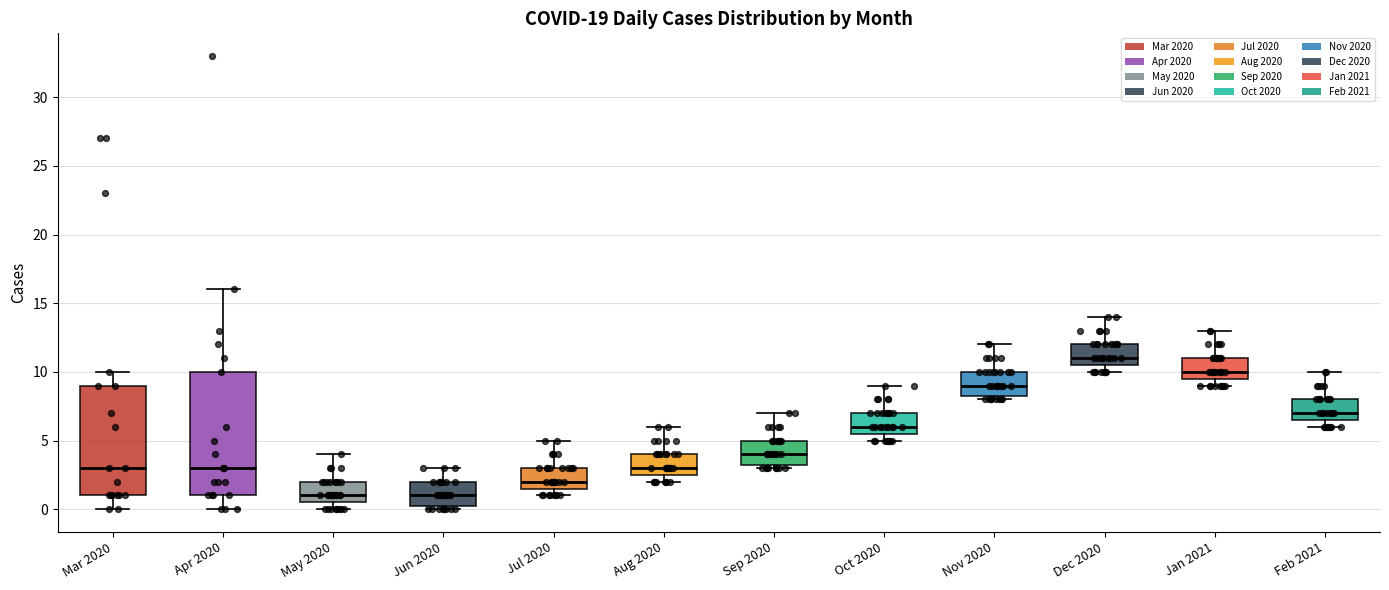

Reading left to right, transcribe this box plot: for each box, give where its median line is, the range the box spans, and where its two whiskers end, as read against the y-axis. The values are not printed on the chart, so give them approximately, as read against the axis.

Mar 2020: median 3.0, box 1.0 to 9.0, whiskers 0.0 to 10.0
Apr 2020: median 3.0, box 1.0 to 10.0, whiskers 0.0 to 16.0
May 2020: median 1.0, box 0.5 to 2.0, whiskers 0.0 to 4.0
Jun 2020: median 1.0, box 0.5 to 2.0, whiskers 0.0 to 3.0
Jul 2020: median 2.0, box 1.5 to 3.0, whiskers 1.0 to 5.0
Aug 2020: median 3.0, box 2.5 to 4.0, whiskers 2.0 to 6.0
Sep 2020: median 4.0, box 3.5 to 5.0, whiskers 3.0 to 7.0
Oct 2020: median 6.0, box 5.5 to 7.0, whiskers 5.0 to 9.0
Nov 2020: median 9.0, box 8.5 to 10.0, whiskers 8.0 to 12.0
Dec 2020: median 11.0, box 10.5 to 12.0, whiskers 10.0 to 14.0
Jan 2021: median 10.0, box 9.5 to 11.0, whiskers 9.0 to 13.0
Feb 2021: median 7.0, box 6.5 to 8.0, whiskers 6.0 to 10.0